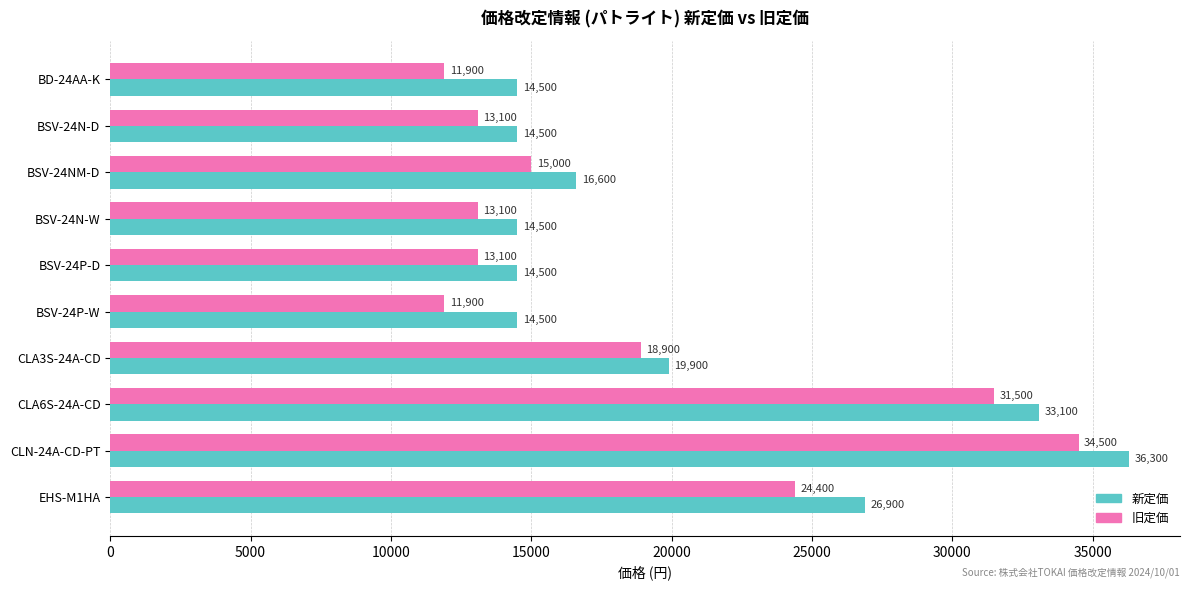

Is the value of 新定価 at BD-24AA-K greater than the value of 旧定価 at BSV-24NM-D?

No